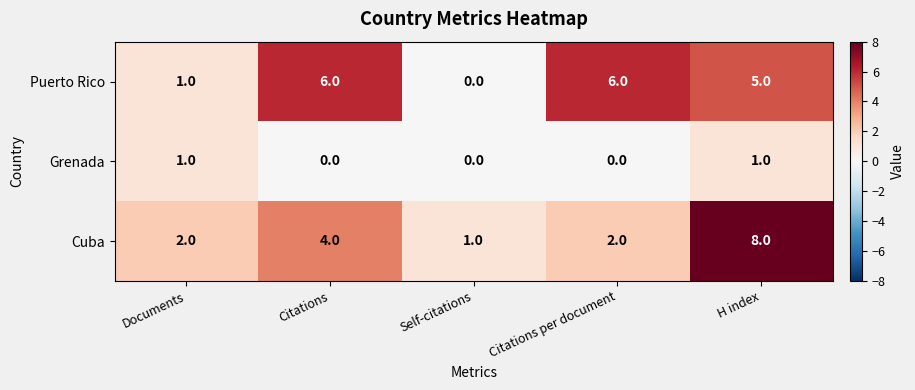

What is the difference between the highest and lowest values at Documents?

1